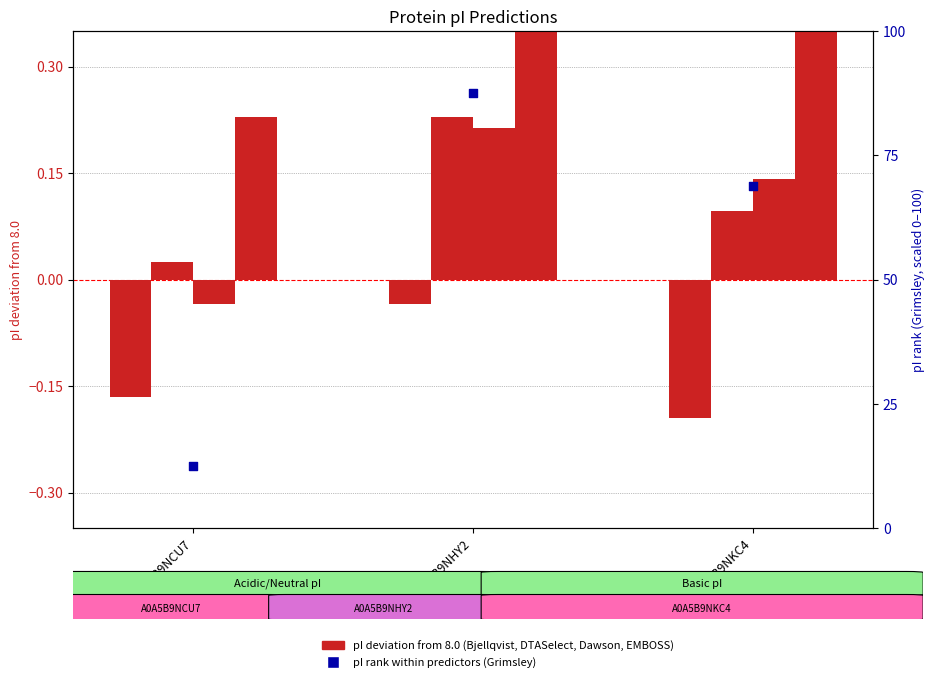

At how many categories does at least one series exceed 23?

2